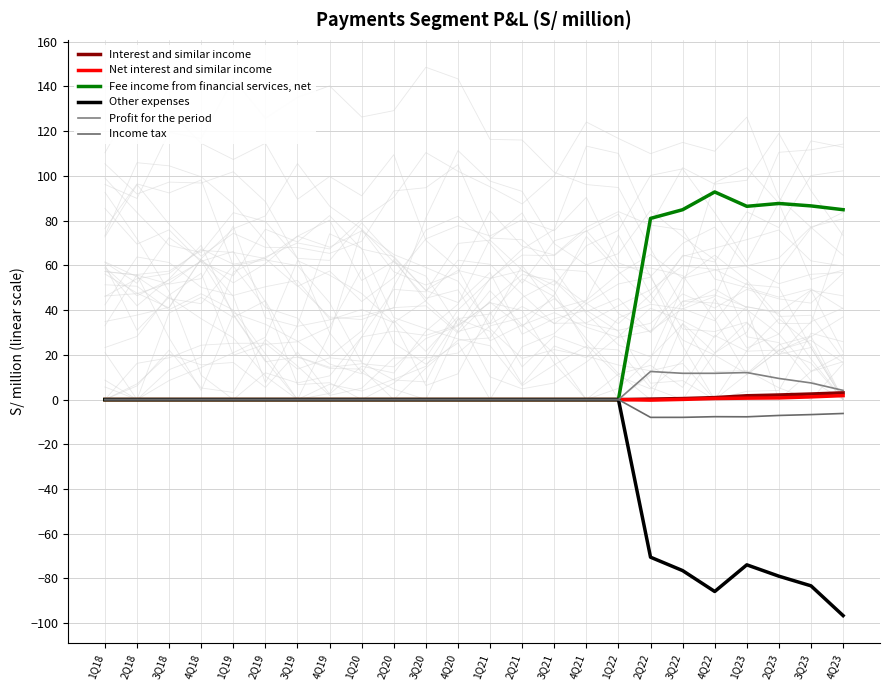

True or false: Interest and similar income and Net interest and similar income cross at least once.

False